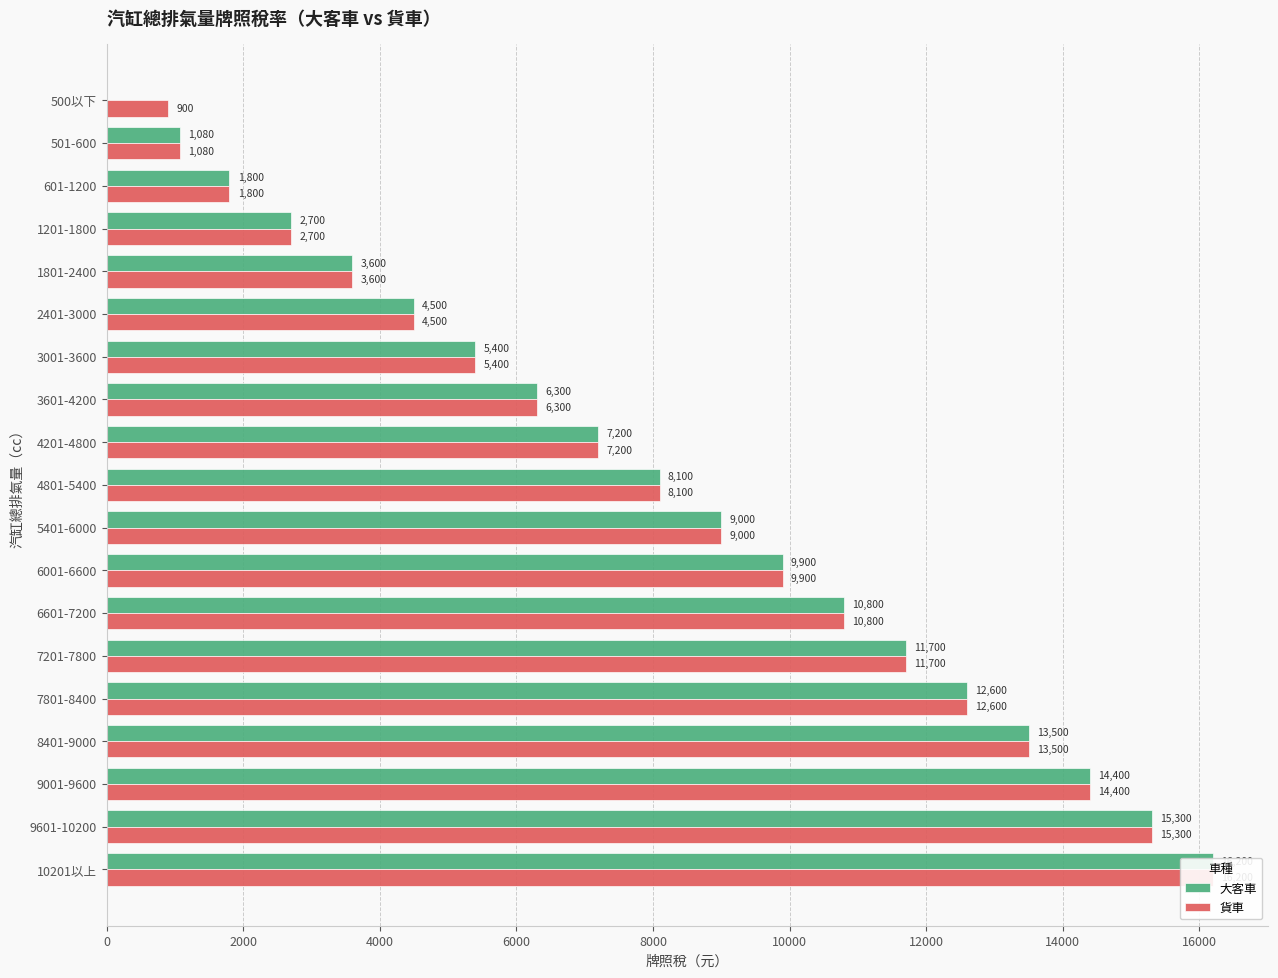

What is the greatest value displayed?

16200